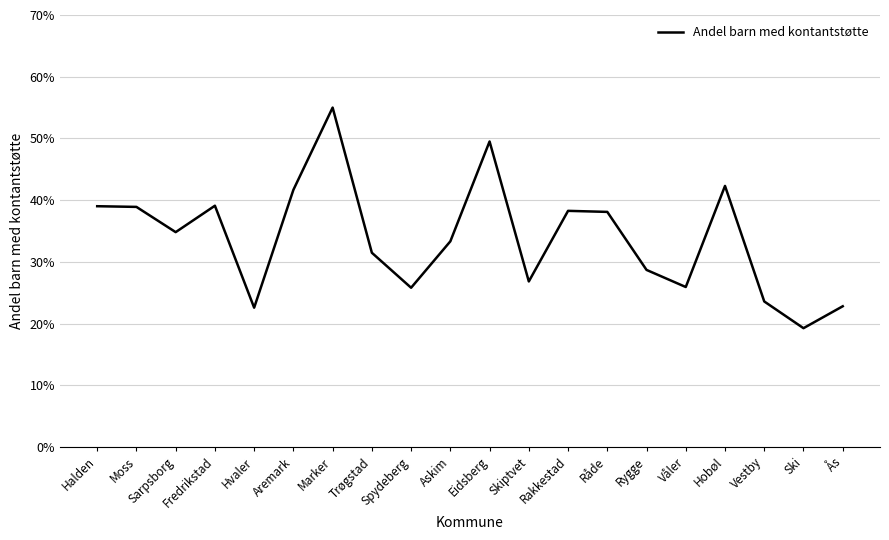

At which category does the chart reach its peak across all series?

Marker